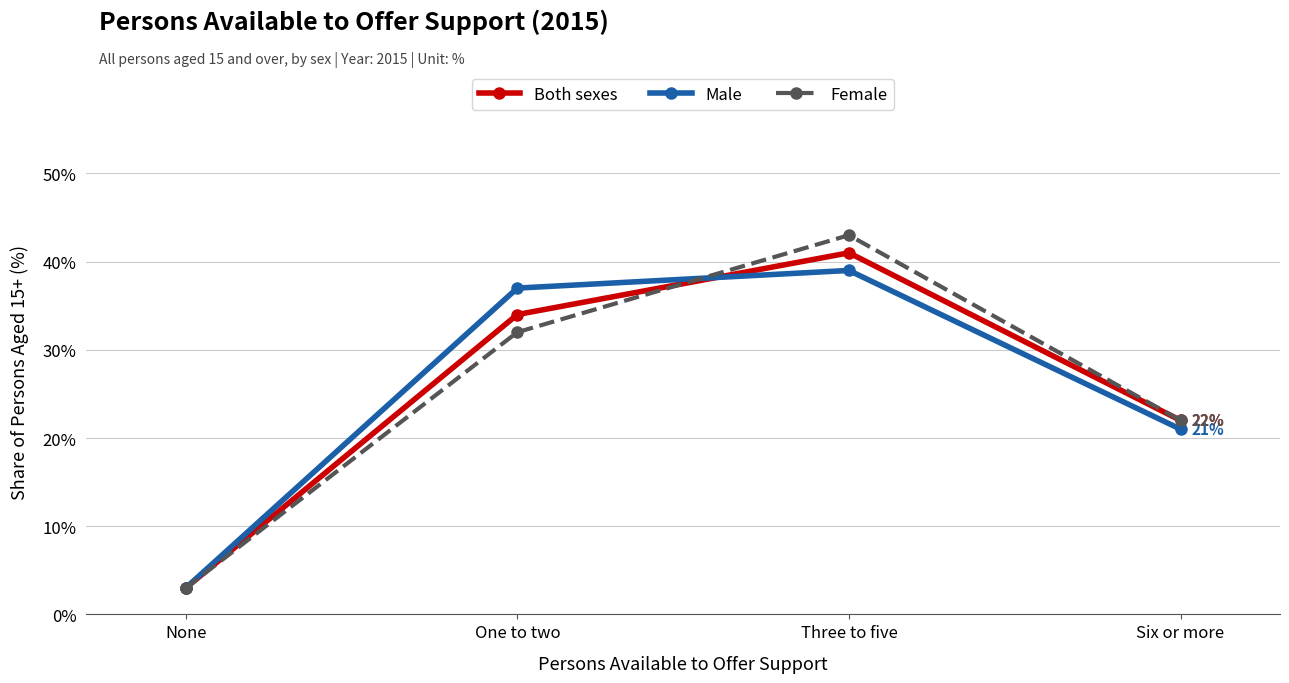

Which series changed the most between One to two and Three to five?

Female